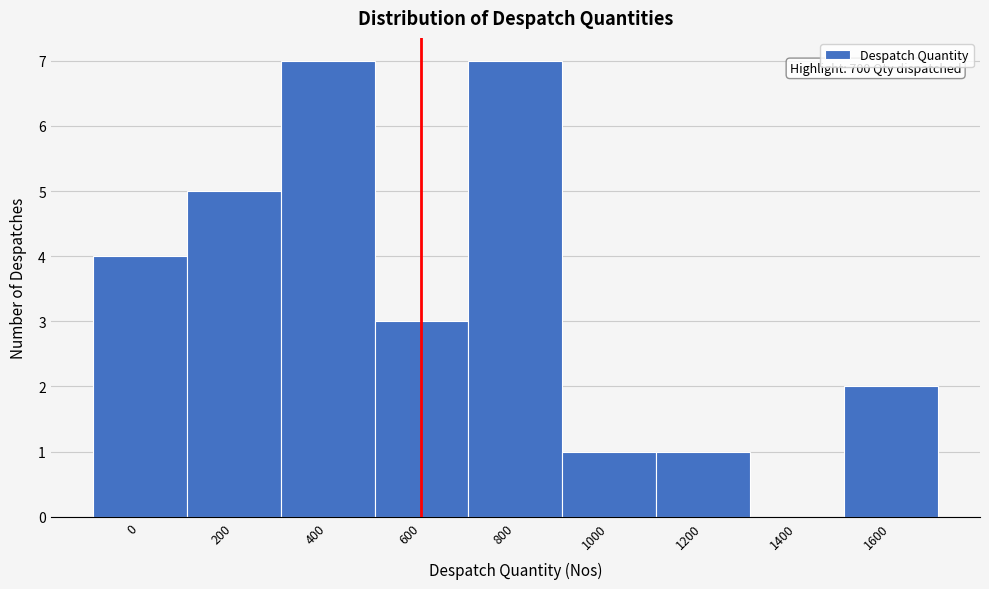

Reading right to left, transcribe all the data shown in this chart.

1600=2	1400=0	1200=1	1000=1	800=7	600=3	400=7	200=5	0=4